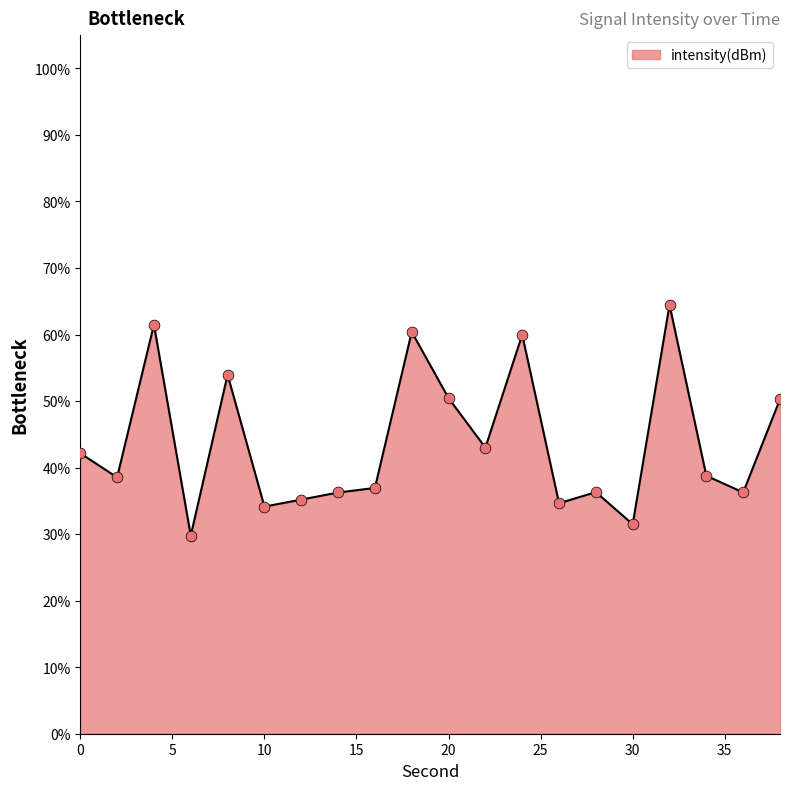

What is the smallest value displayed?

29.8